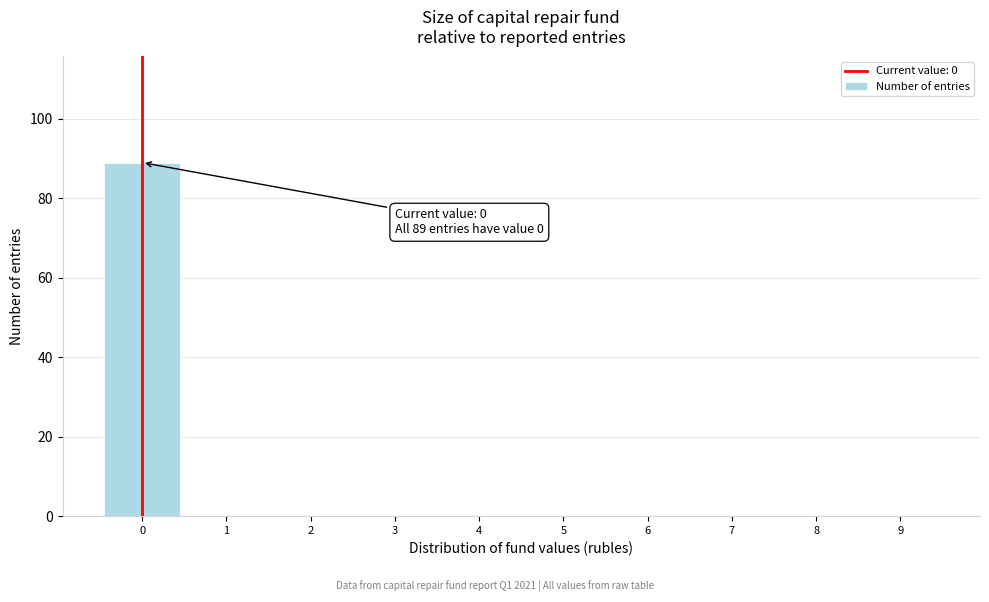

Which range on the x-axis has the tallest bar?

-0.5 to 0.5